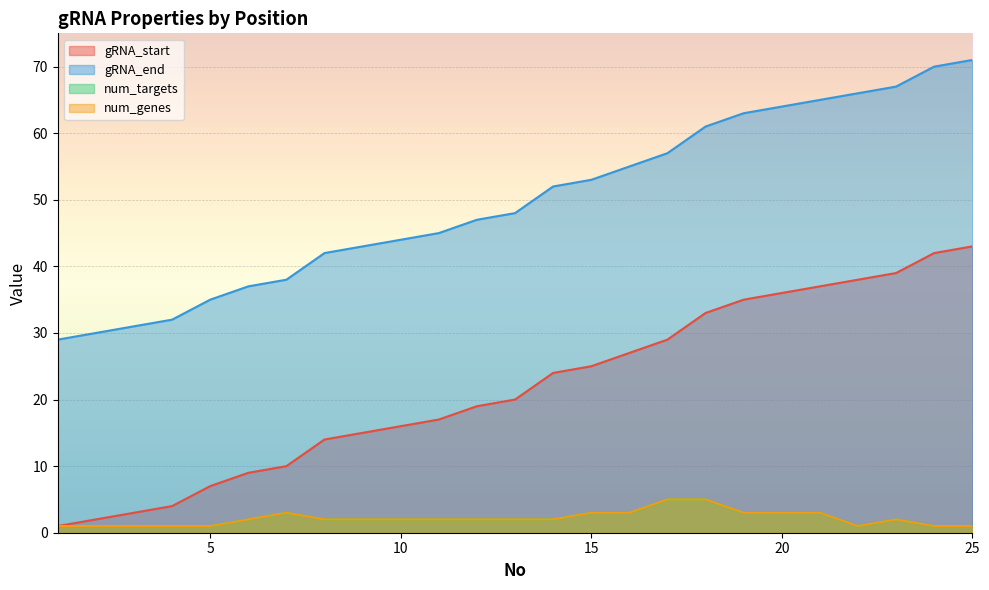

What is the greatest value displayed?

71